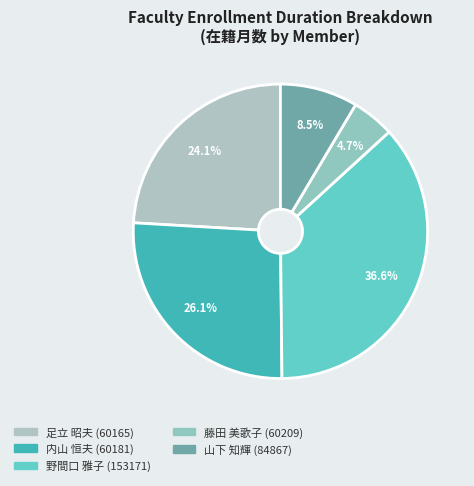

Combined, do 山下 知輝 (84867) and 内山 恒夫 (60181) account for over 50%?

No